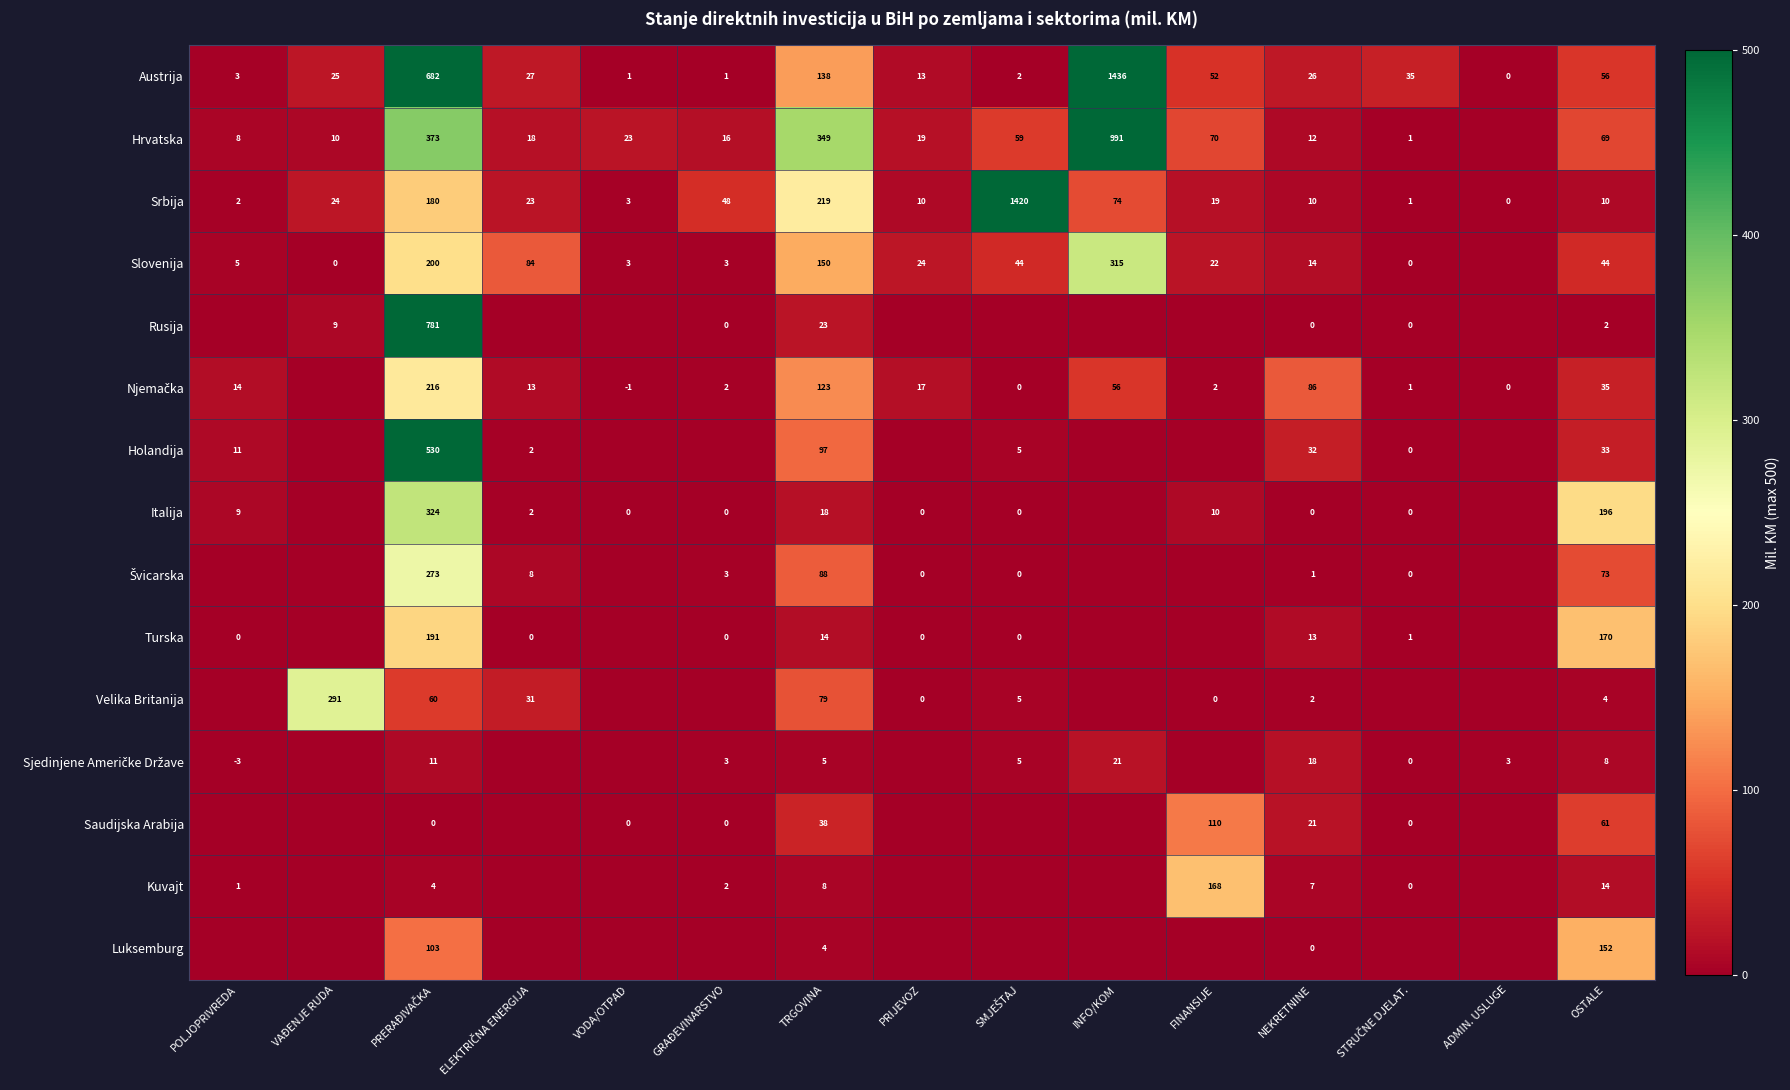

At which label is Srbija closest to 710?

TRGOVINA